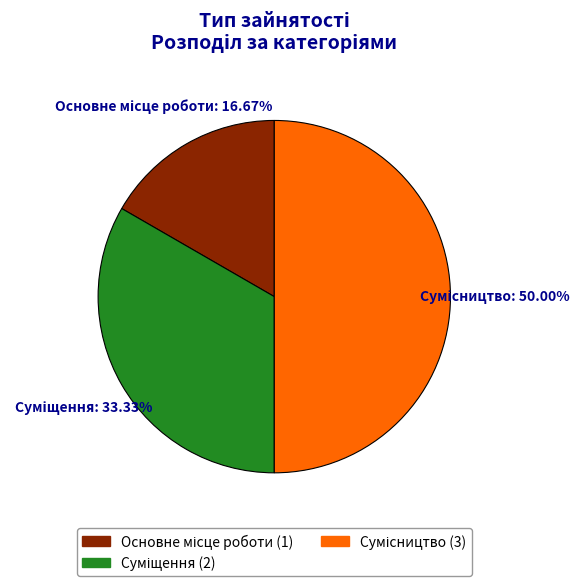

What percentage do Суміщення and Основне місце роботи together represent?

50.0%